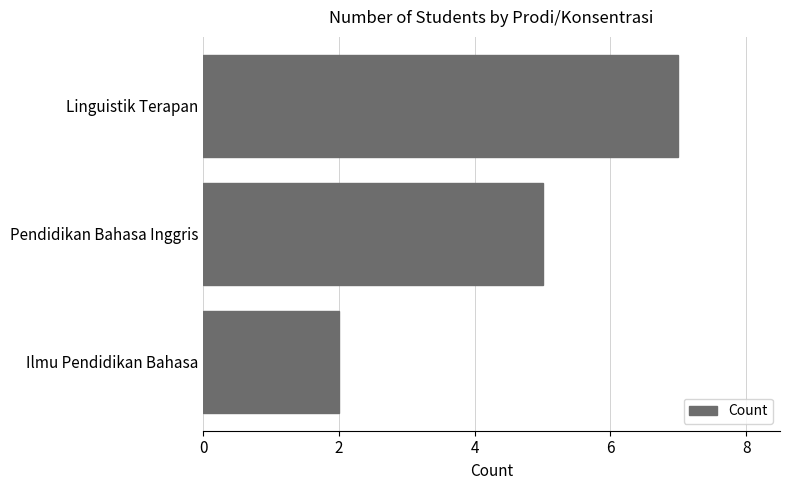

What is the difference between the maximum and minimum values?

5